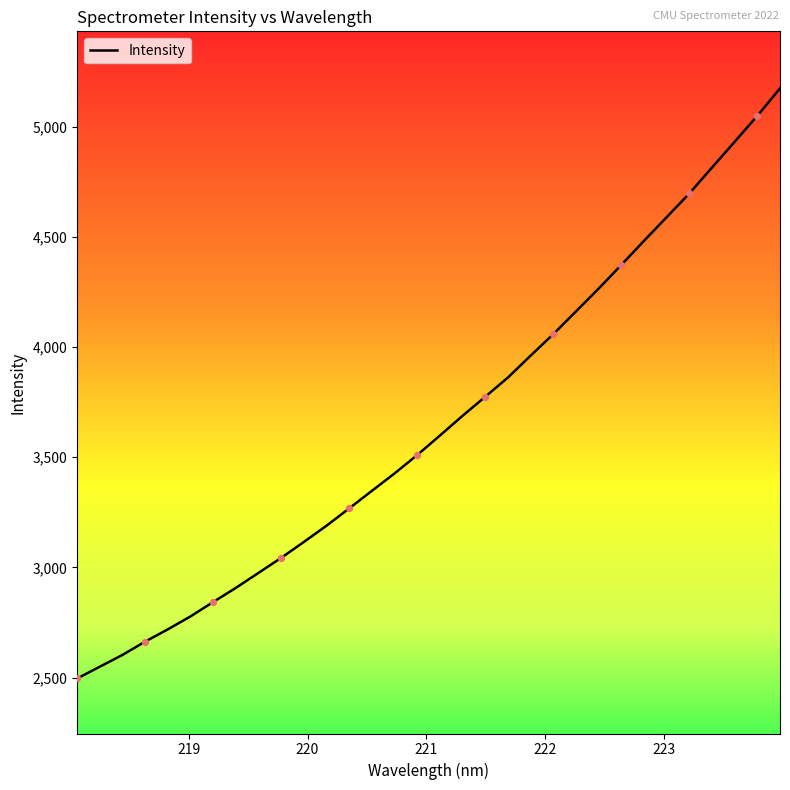

What is the difference between the maximum and minimum values?

2677.6